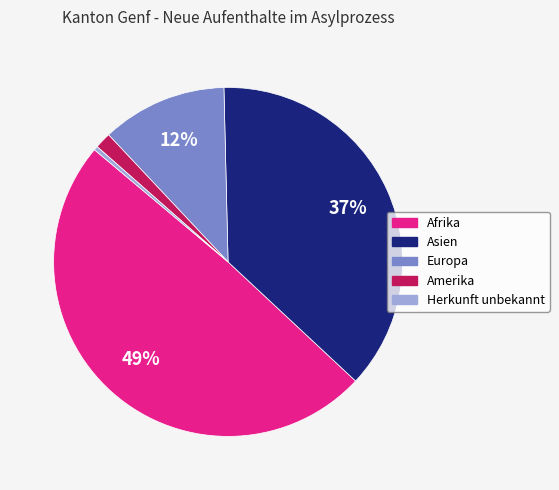

Is there a majority slice in this chart?

No